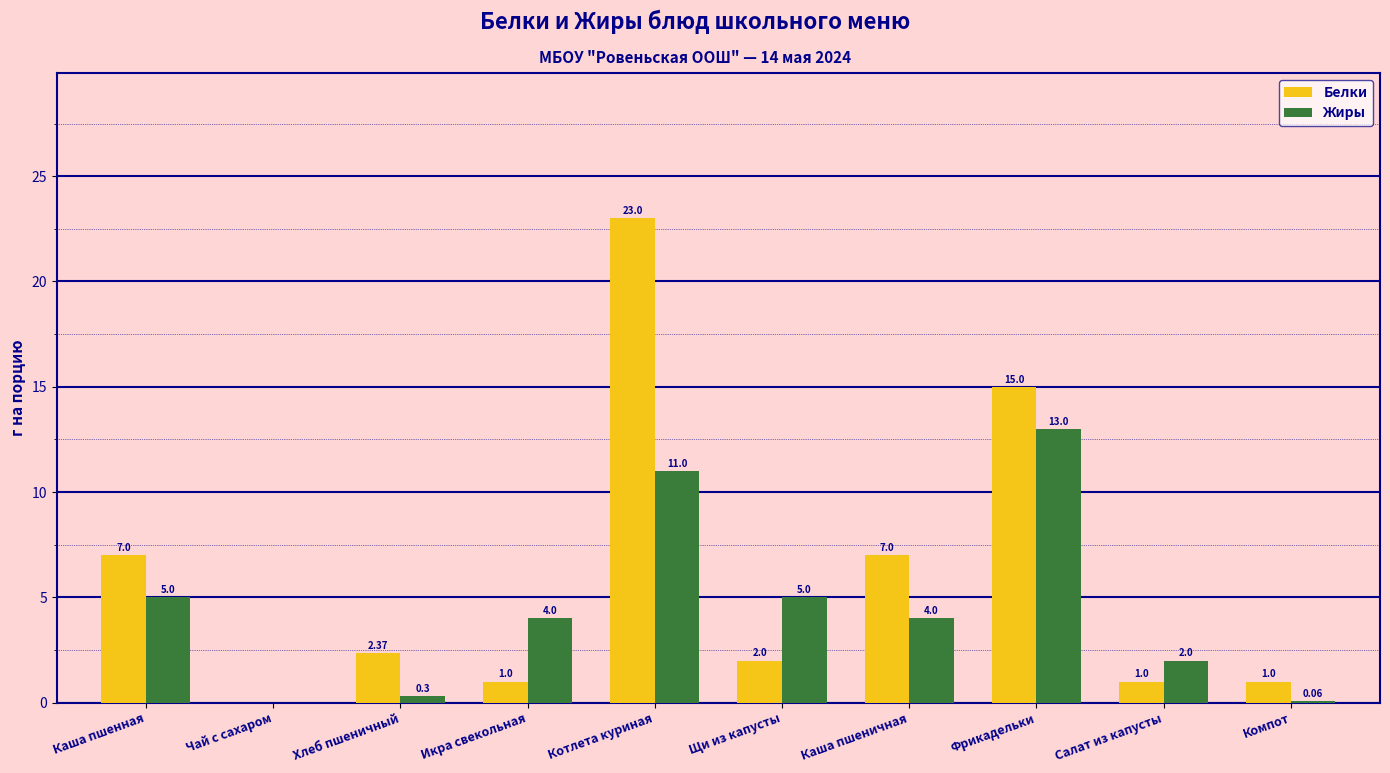

What is the spread (max minus min) of values at Фрикадельки?

2.0